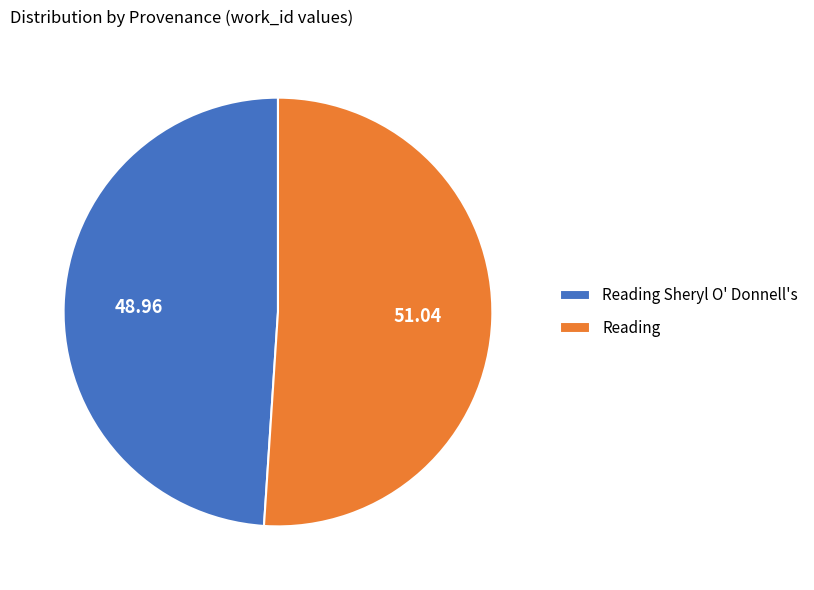

Combined, do Reading Sheryl O' Donnell's and Reading account for over 50%?

Yes